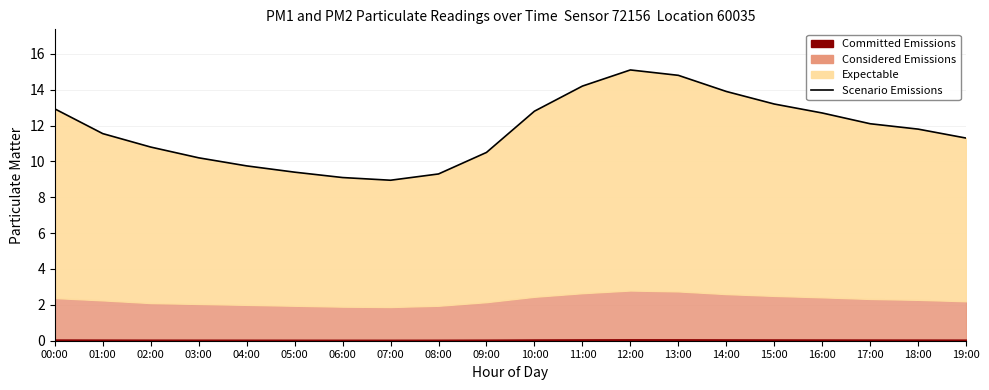

At which label does the data first exceed 11?

00:00